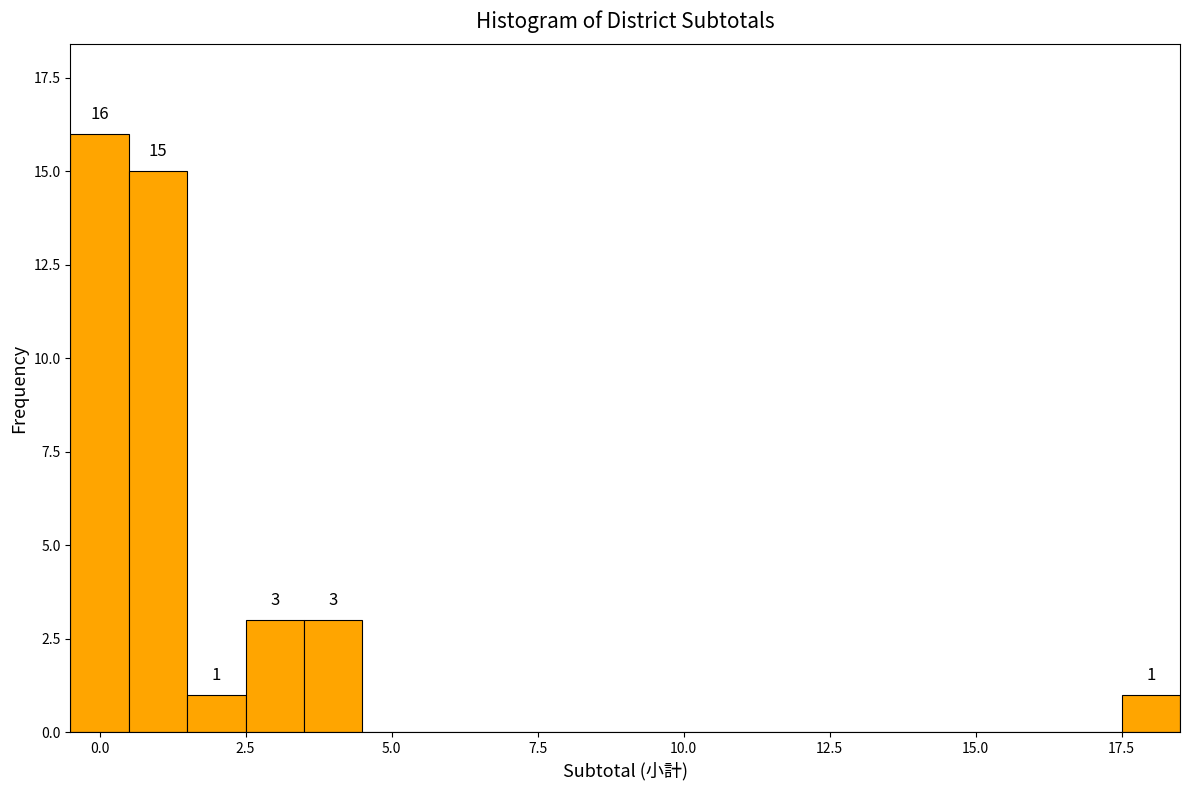

Read against the x-axis, roughly where is the centre of the tallest bar?

0.0